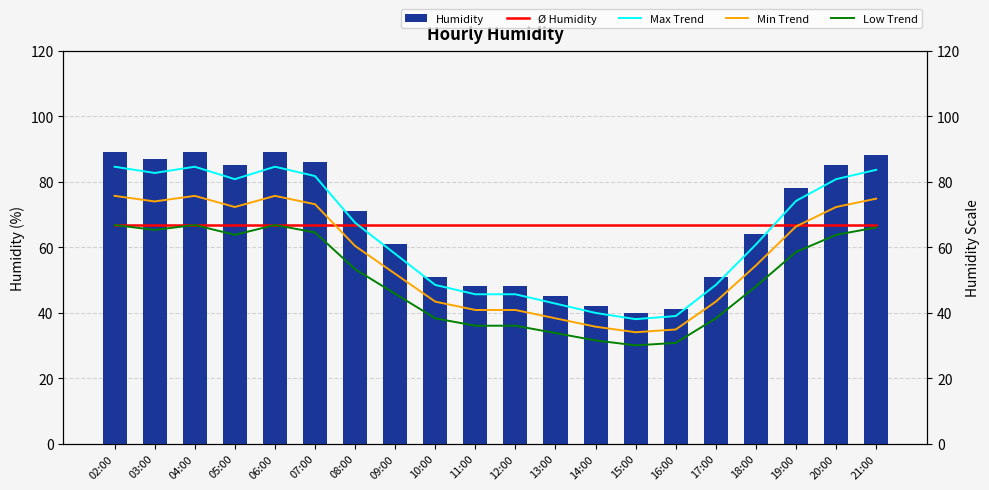

The value of Min Trend at 02:00 is 108.5. True or false?

False